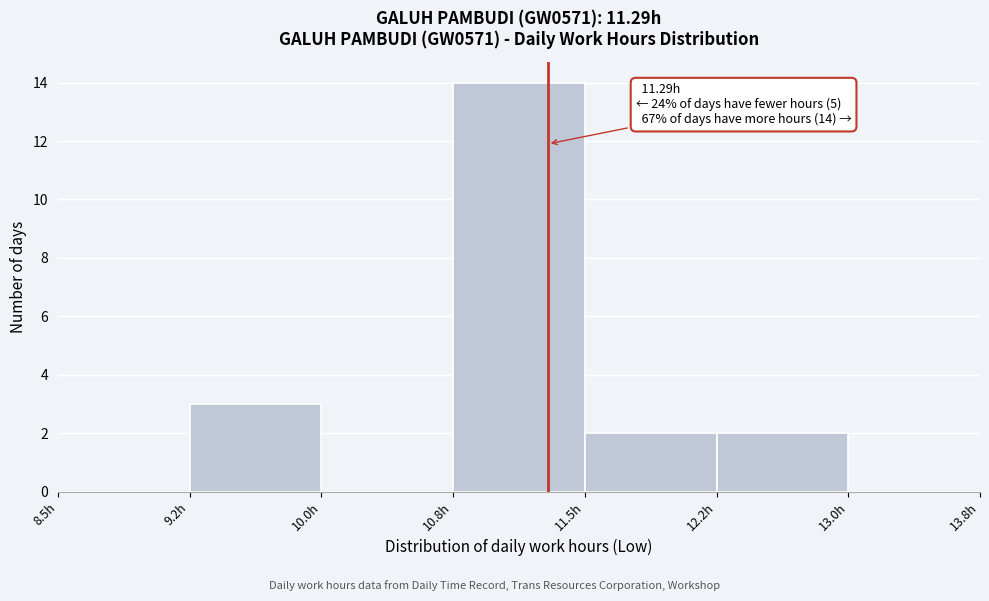

Over which range of the x-axis is the bar tallest?

10.75 to 11.50